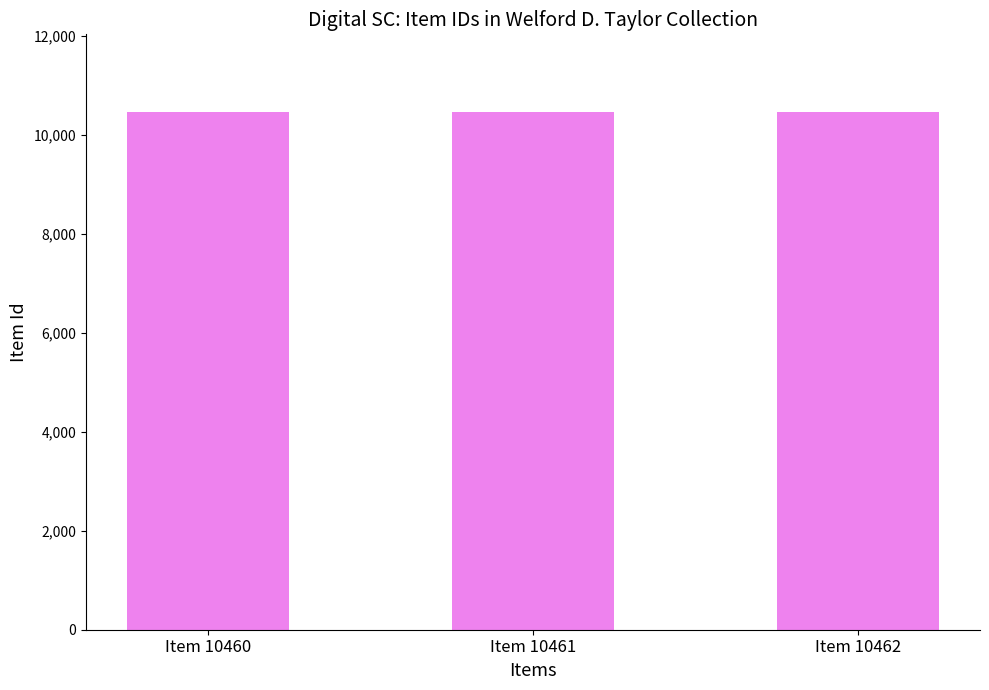

True or false: the data shows 10460 at Item 10460.

True